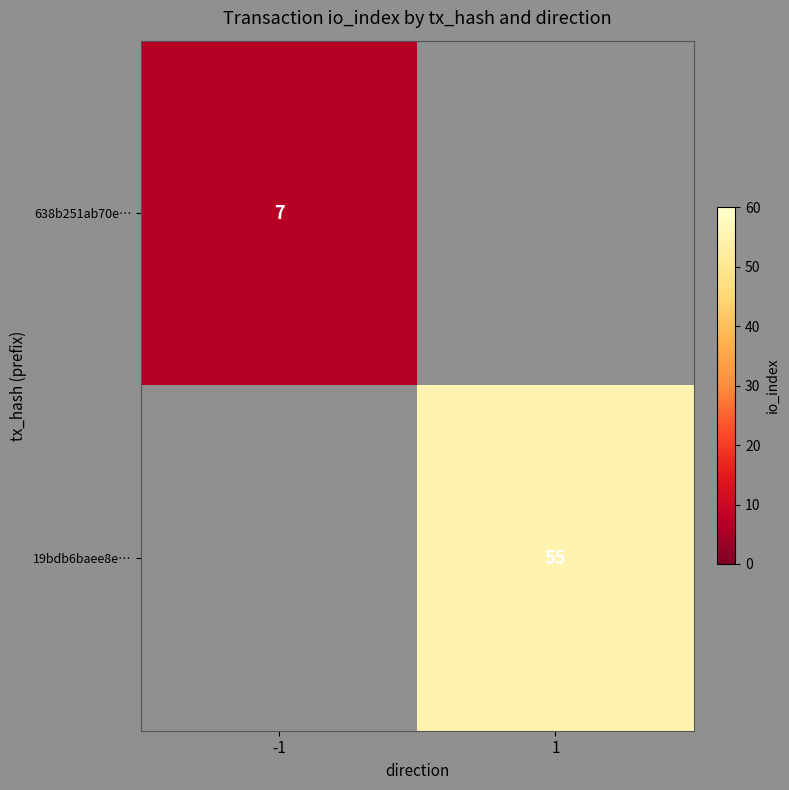

Is the value of 638b251ab70e… at -1 greater than the value of 19bdb6baee8e… at 1?

No